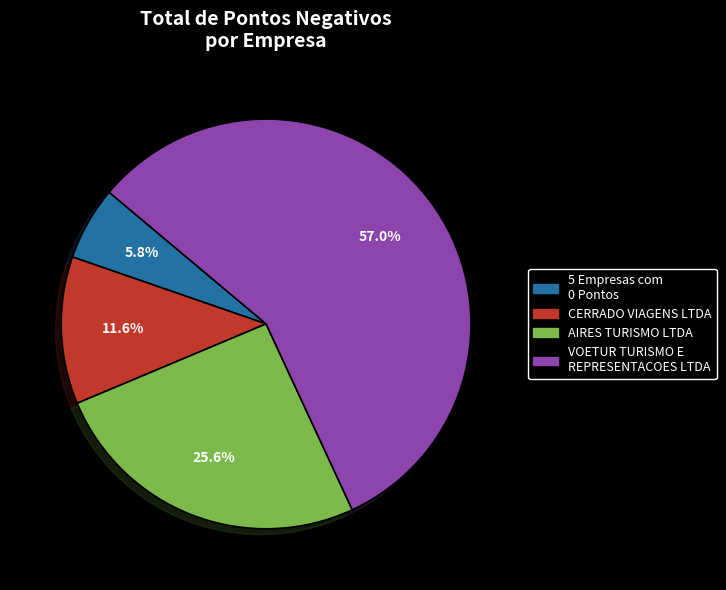

To the nearest percent, what is the difference between the largest and smallest slice percentages?

51%